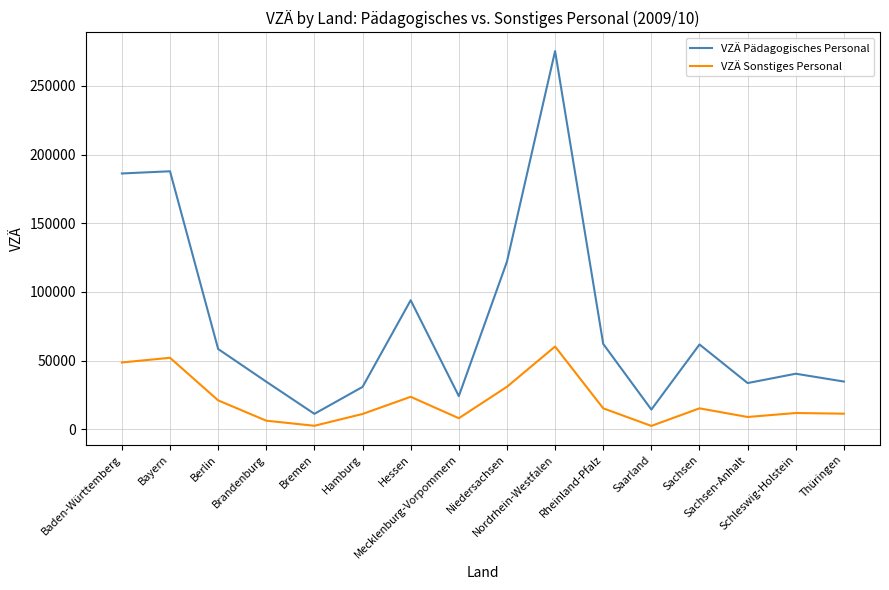

Which series has the largest total across all categories?

VZÄ Pädagogisches Personal